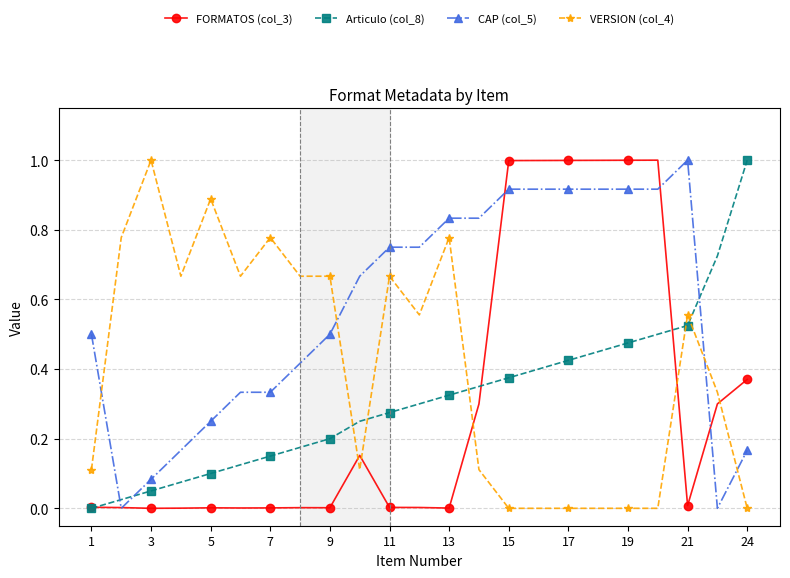

True or false: Articulo (col_8) and CAP (col_5) cross at least once.

True